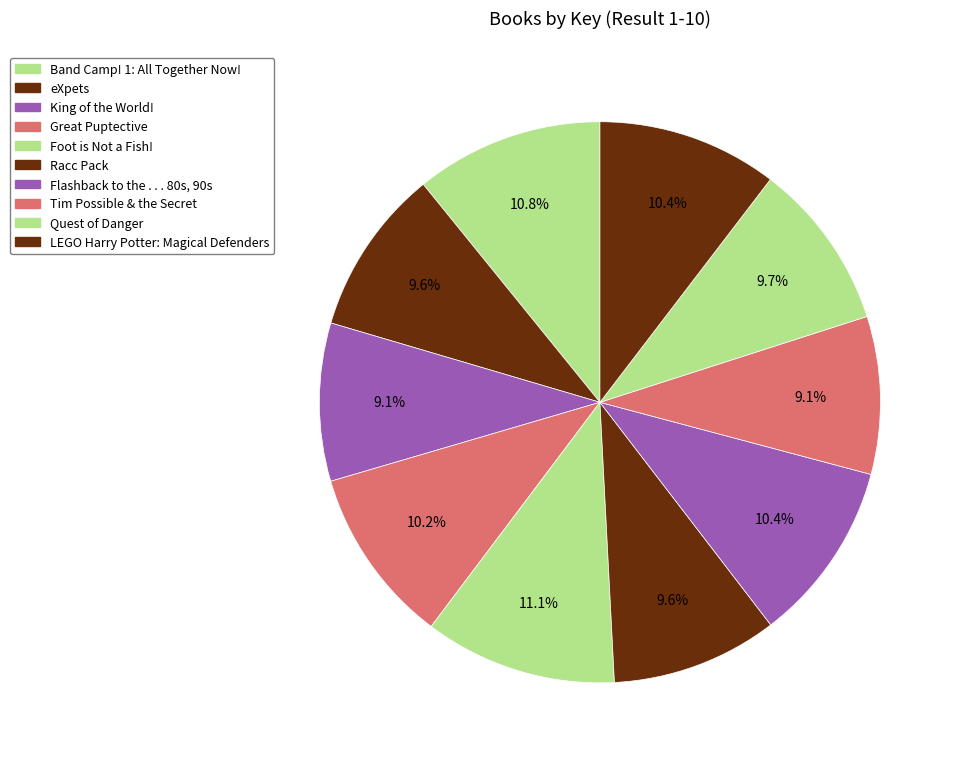

How many segments does this pie chart have?

10